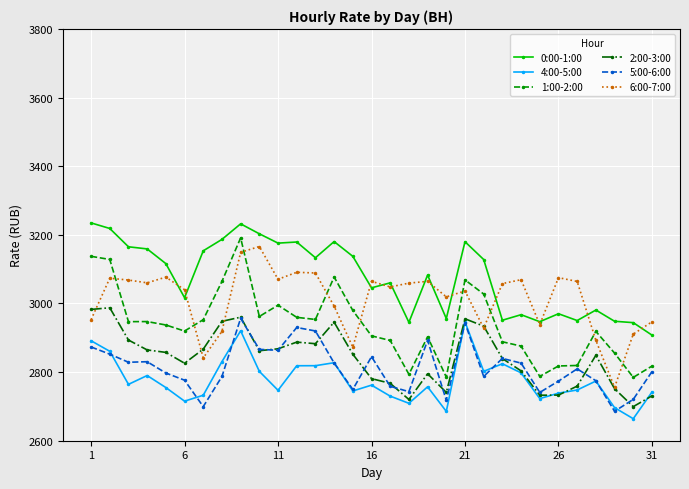

What is the difference between the maximum and minimum values in the 6:00-7:00 series?

410.5